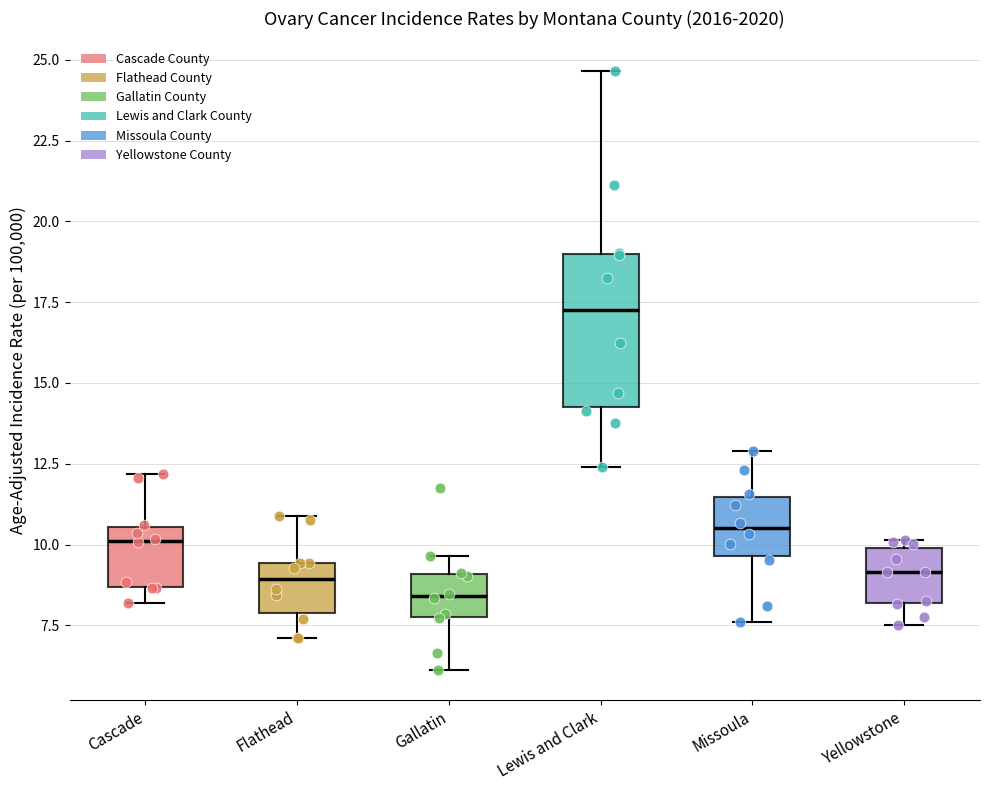

Reading left to right, read every box against the y-axis: the position of its median line, the range the box covers, and the ends of its whiskers. The values are not printed on the chart, so give them approximately, as read against the axis.

Cascade: median 10.0, box 8.5 to 10.5, whiskers 8.0 to 12.0
Flathead: median 9.0, box 8.0 to 9.5, whiskers 7.0 to 11.0
Gallatin: median 8.5, box 8.0 to 9.0, whiskers 6.0 to 9.5
Lewis and Clark: median 17.0, box 14.5 to 19.0, whiskers 12.5 to 24.5
Missoula: median 10.5, box 9.5 to 11.5, whiskers 7.5 to 13.0
Yellowstone: median 9.0, box 8.0 to 10.0, whiskers 7.5 to 10.0 (just above the box's upper edge)